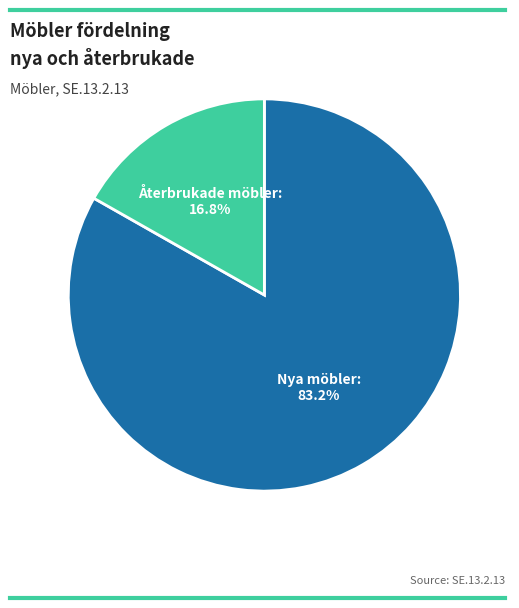

Which has a higher value, Nya möbler or Återbrukade möbler?

Nya möbler